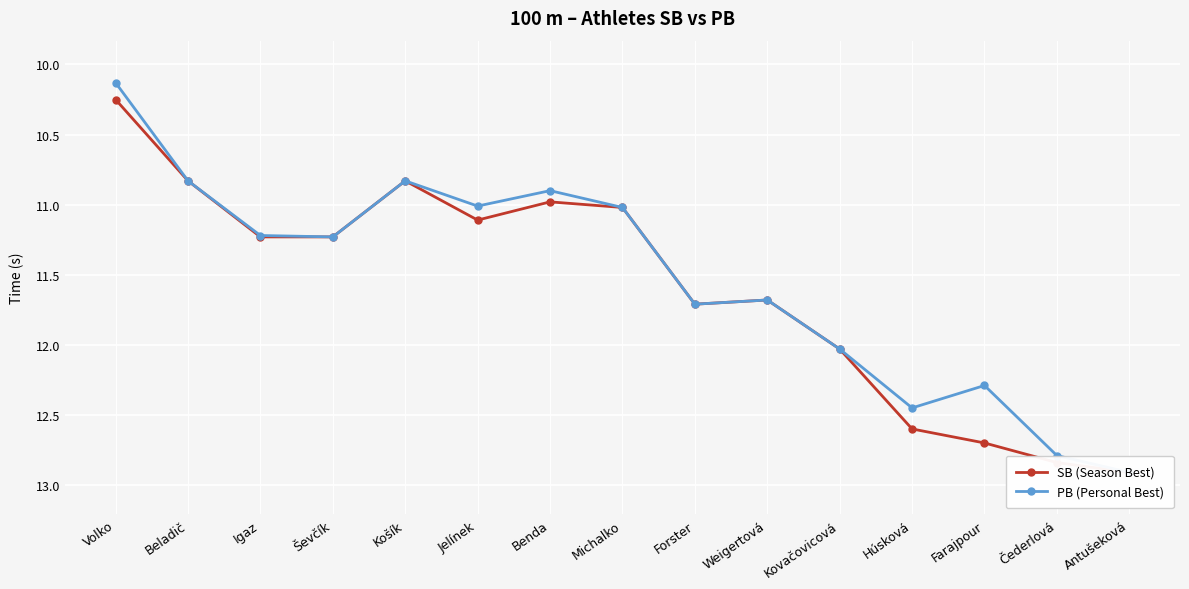

What is the lowest value of the PB (Personal Best) series?

10.1